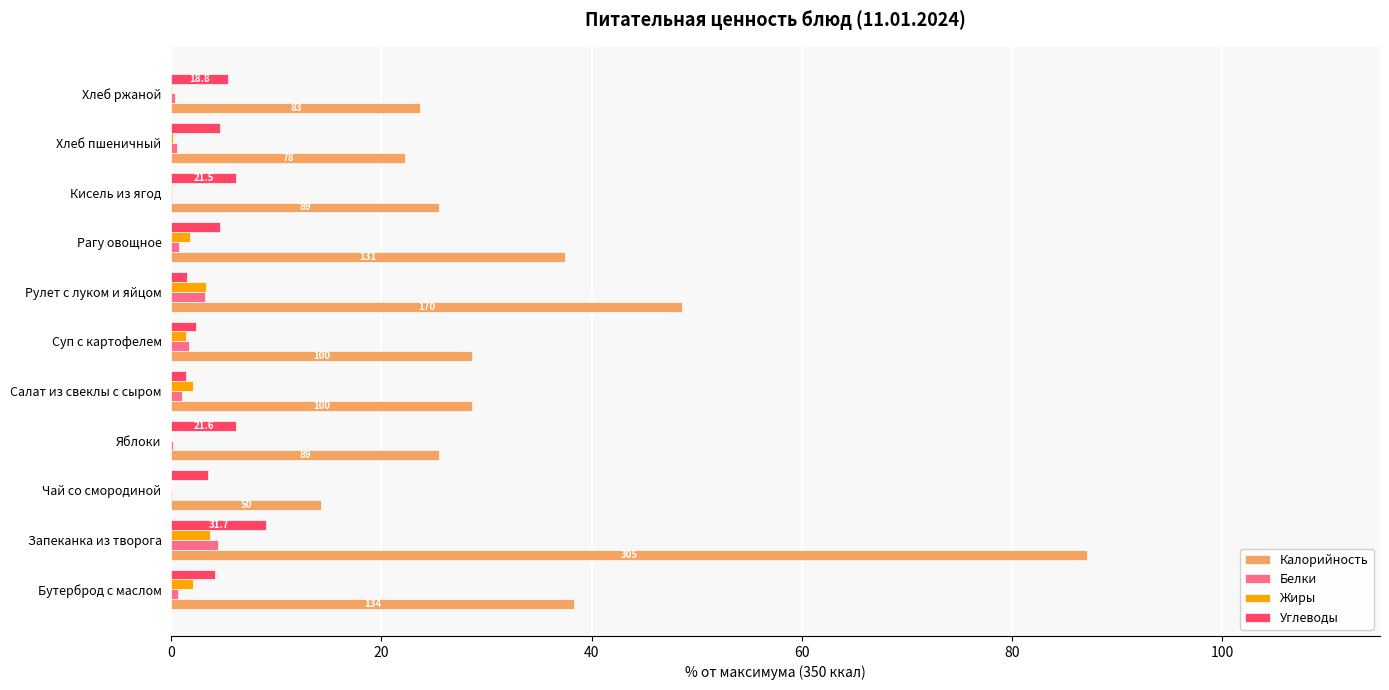

Which series changed the most between Запеканка из творога and Хлеб ржаной?

Калорийность